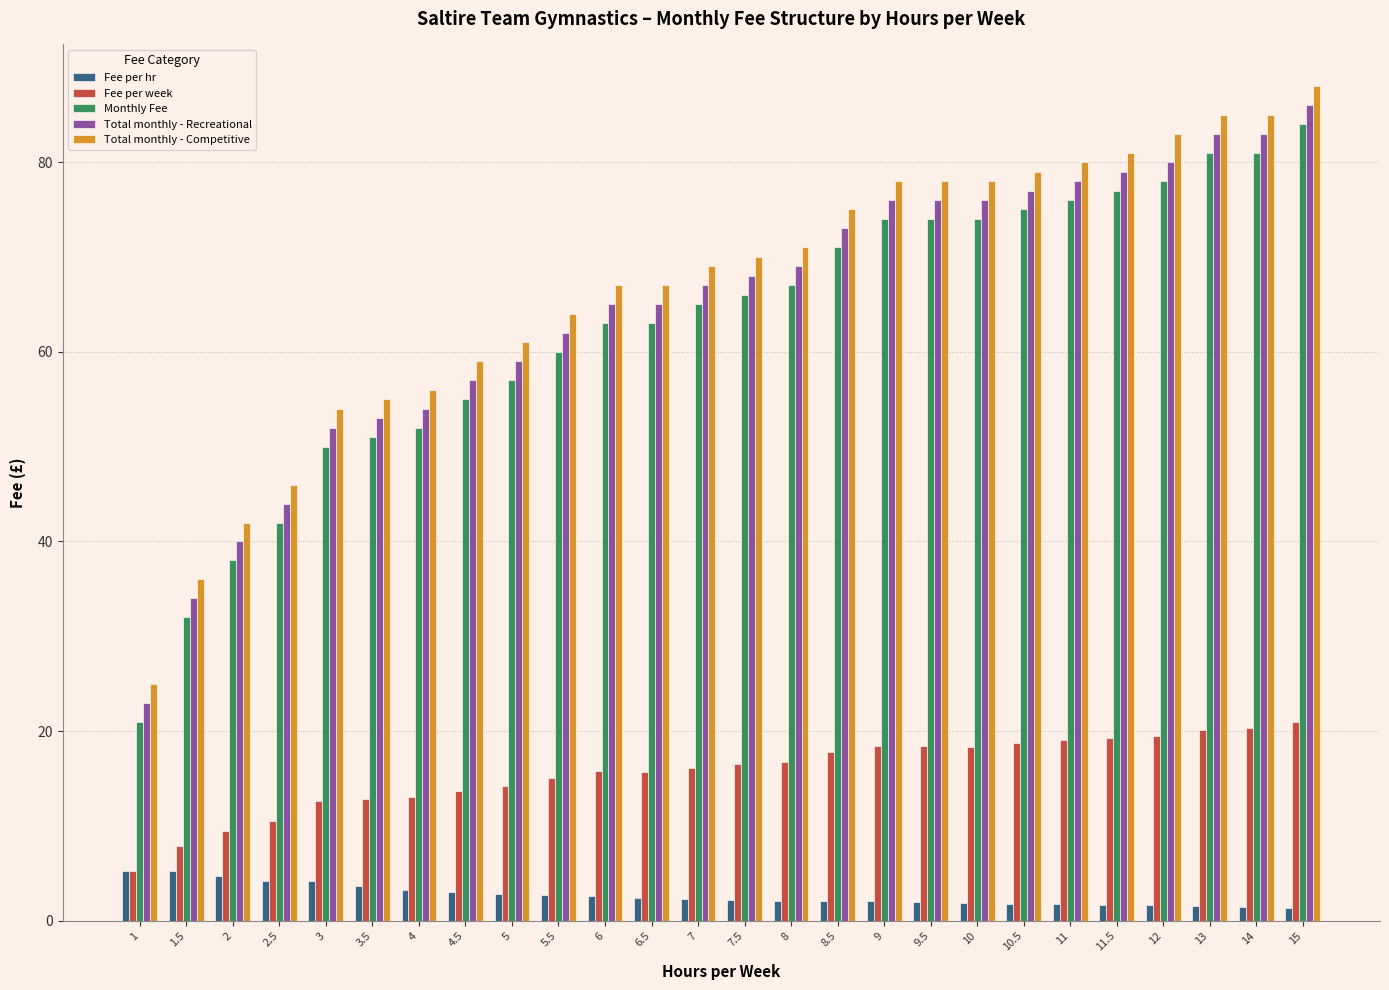

At which label does Total monthly - Competitive reach its peak?

15